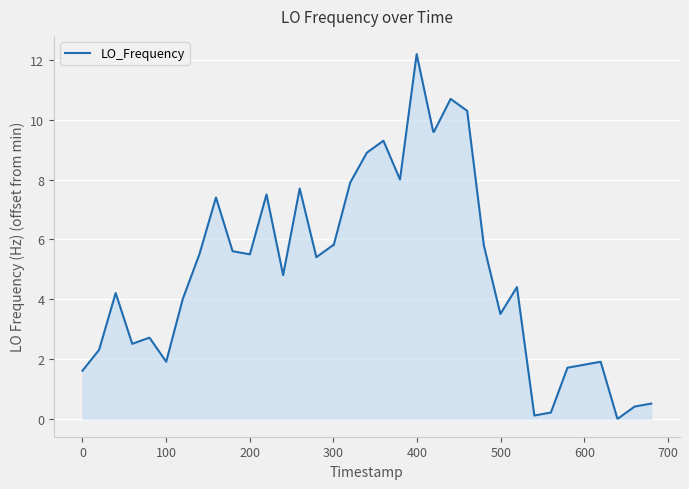

Does the chart display data point markers on the line(s)?

No